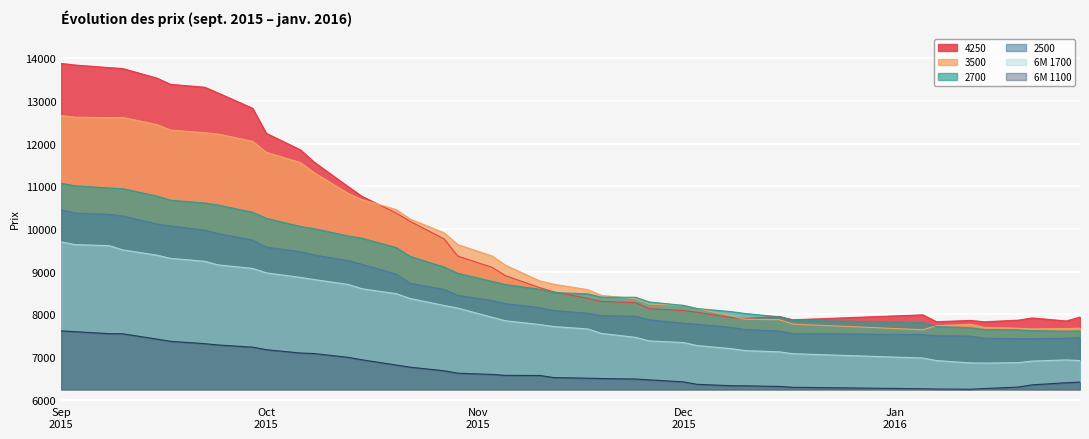

What is the maximum value shown in the chart?

13879